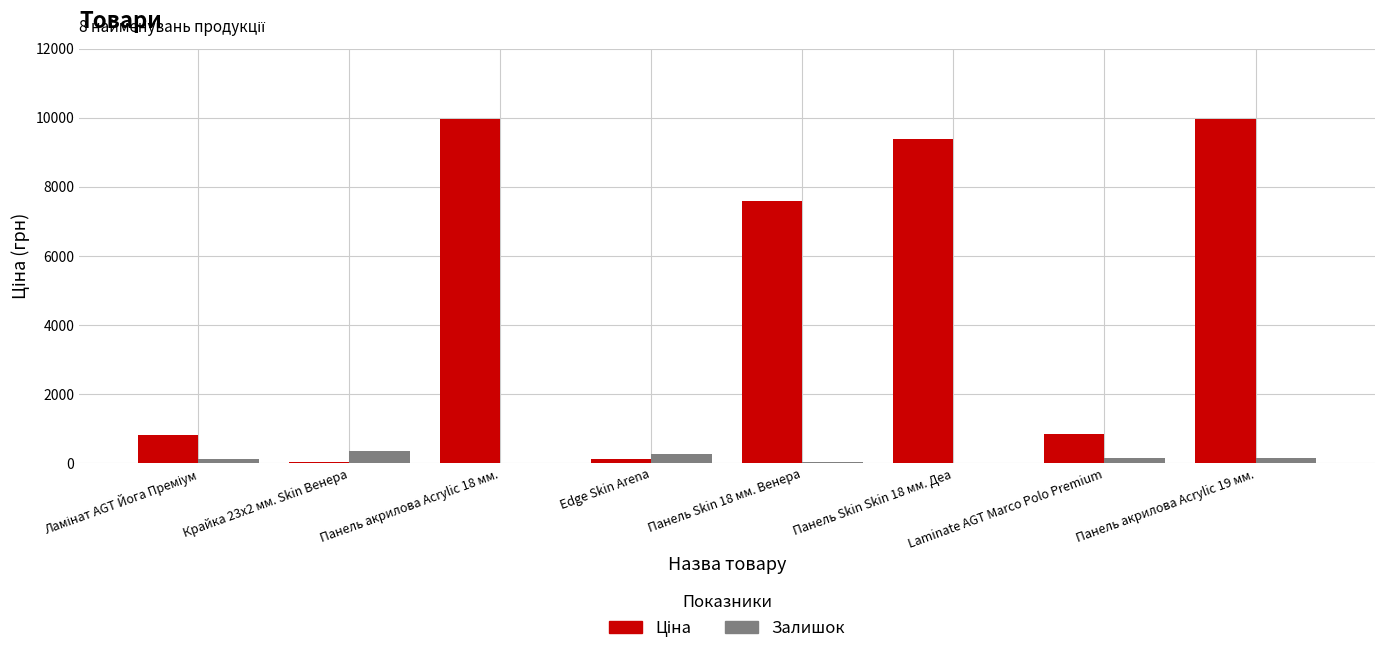

What is the sum of all Залишок values?

1116.0